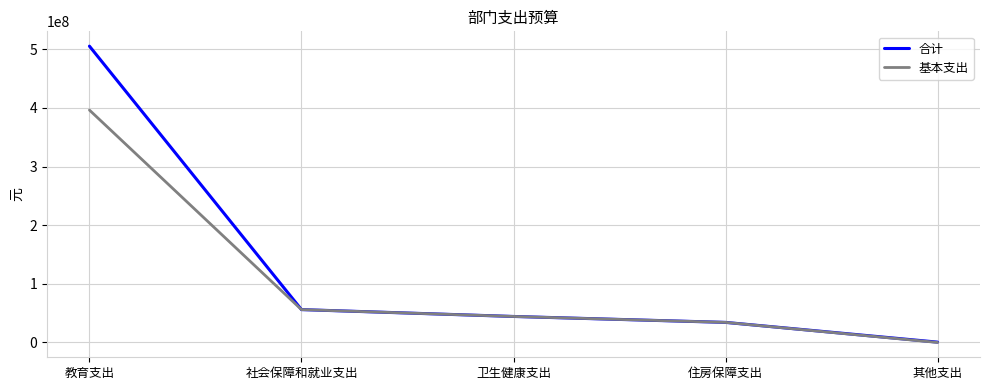

What is the maximum value for 基本支出?

396269363.6